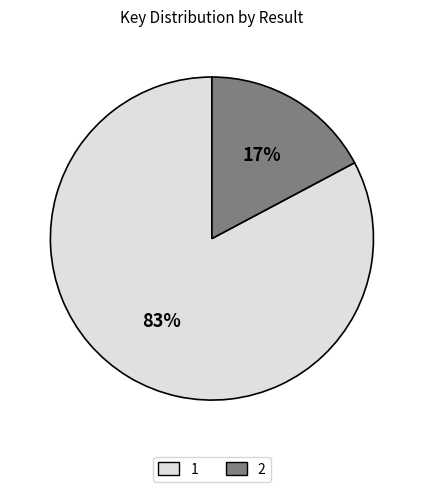

Is the sum of 1 and 2 greater than half?

Yes